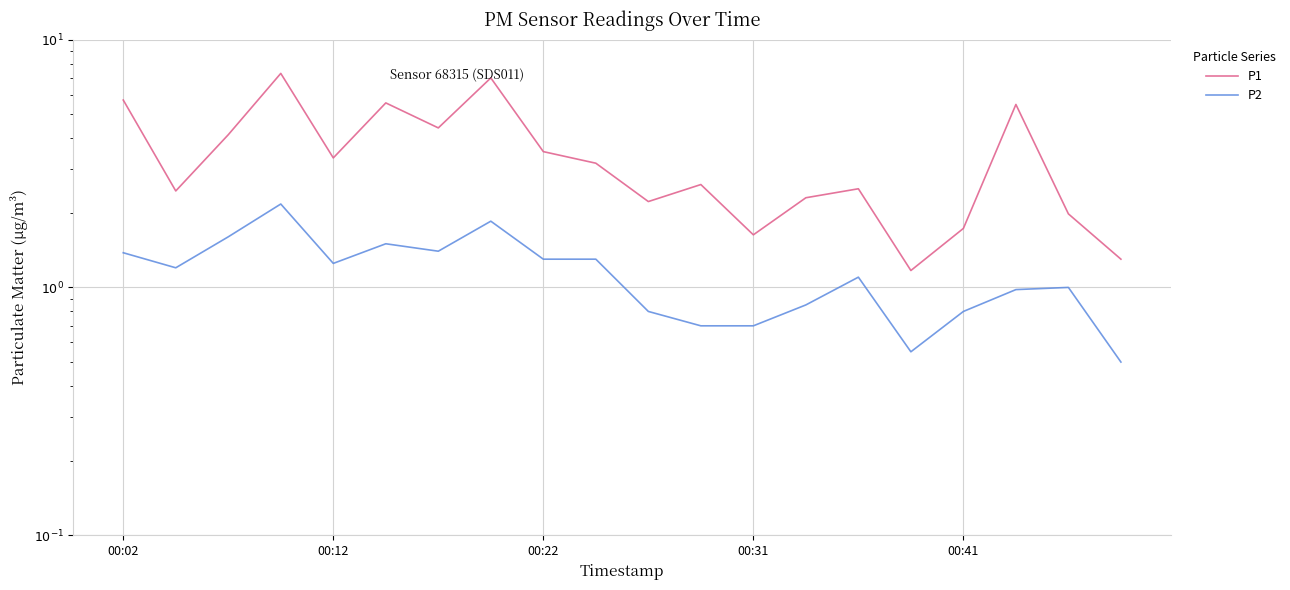

Which series has the widest spread of values?

P1